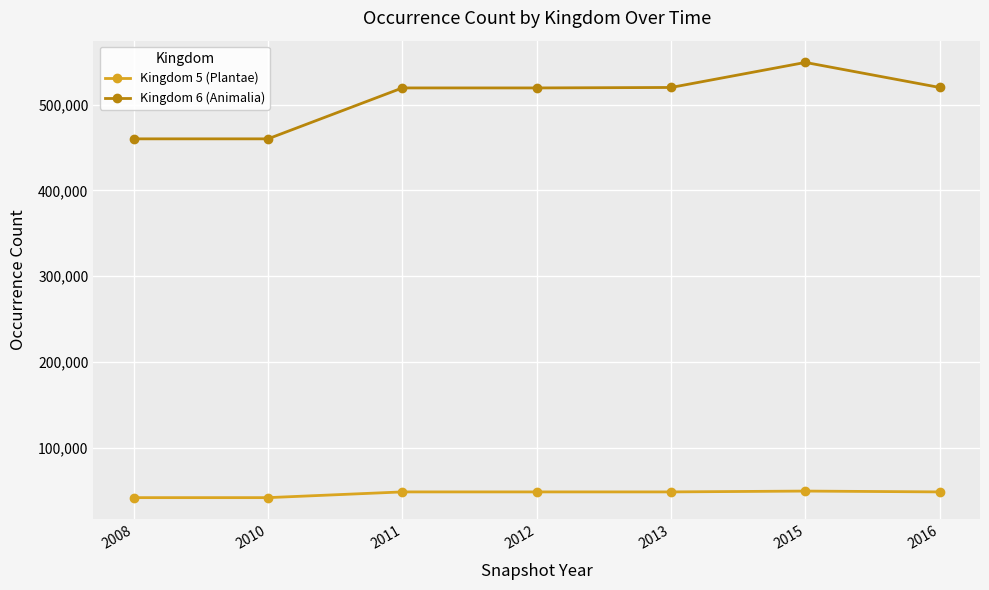

The value of Kingdom 5 (Plantae) at 2010 is 41907. True or false?

True